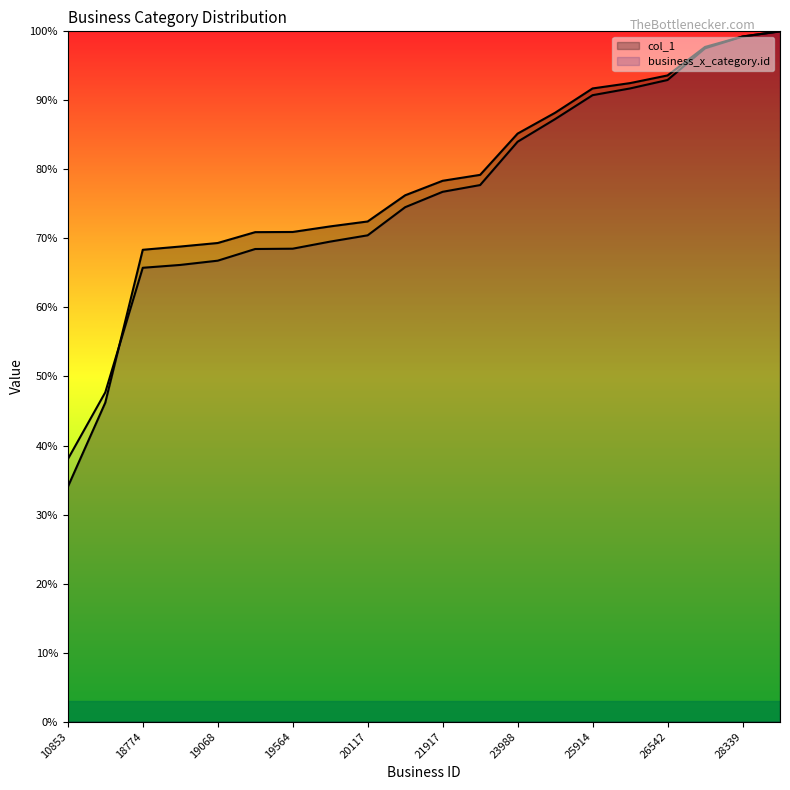

At how many categories does at least one series exceed 73?

11